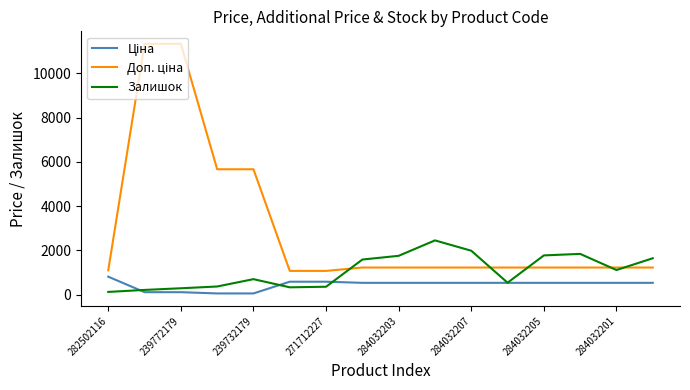

What is the greatest value displayed?

11334.0